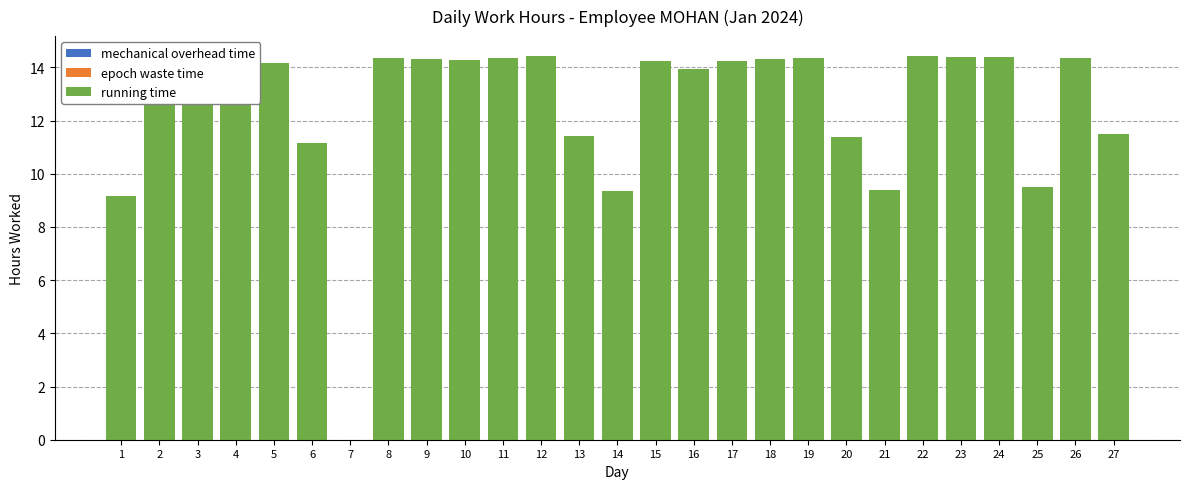

How many bars are there in total?

81